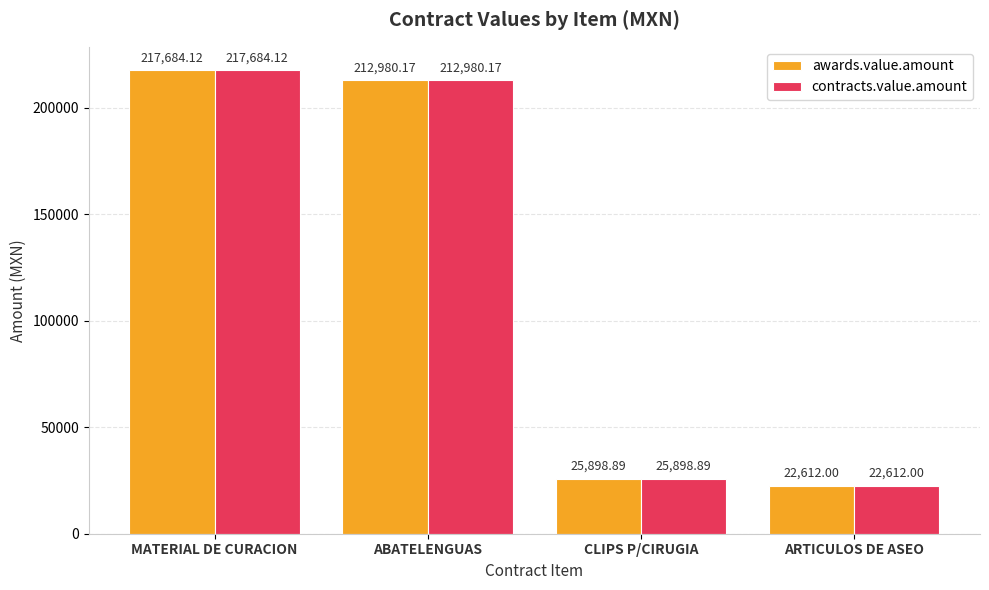

What is the difference between the maximum and minimum values in the awards.value.amount series?

195072.1